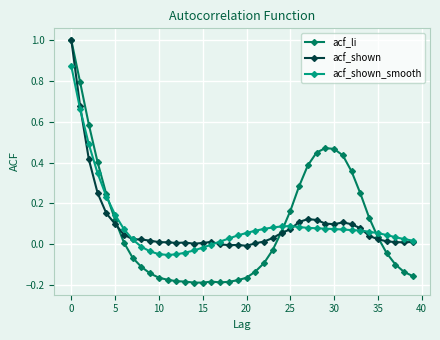

Which series has the widest spread of values?

acf_li